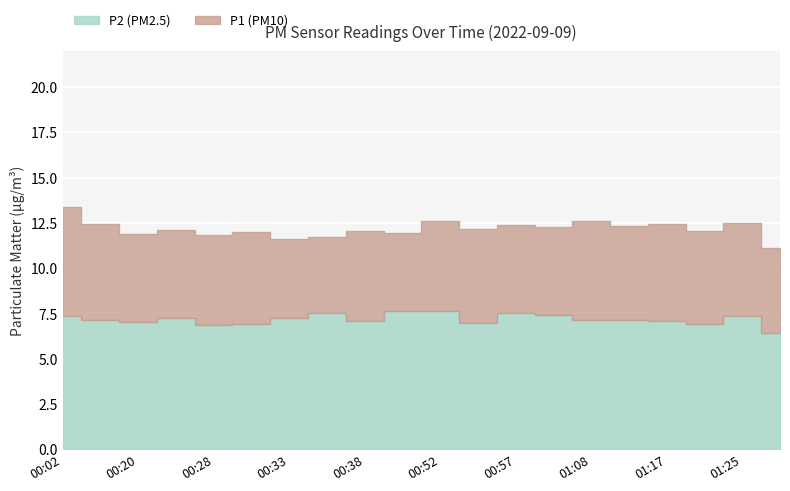

Reading left to right, transcribe all the data shown in this chart.

P1: 00:02=13.4	00:04=12.4	00:20=11.9	00:23=12.1	00:28=11.8	00:31=12.0	00:33=11.6	00:36=11.7	00:38=12.1	00:46=11.9	00:52=12.6	00:55=12.2	00:57=12.4	01:00=12.3	01:08=12.6	01:11=12.3	01:17=12.4	01:22=12.1	01:25=12.5	01:27=11.1
P2: 00:02=7.4	00:04=7.2	00:20=7.0	00:23=7.2	00:28=6.8	00:31=6.9	00:33=7.2	00:36=7.5	00:38=7.1	00:46=7.6	00:52=7.7	00:55=7.0	00:57=7.5	01:00=7.4	01:08=7.2	01:11=7.2	01:17=7.1	01:22=6.9	01:25=7.3	01:27=6.4